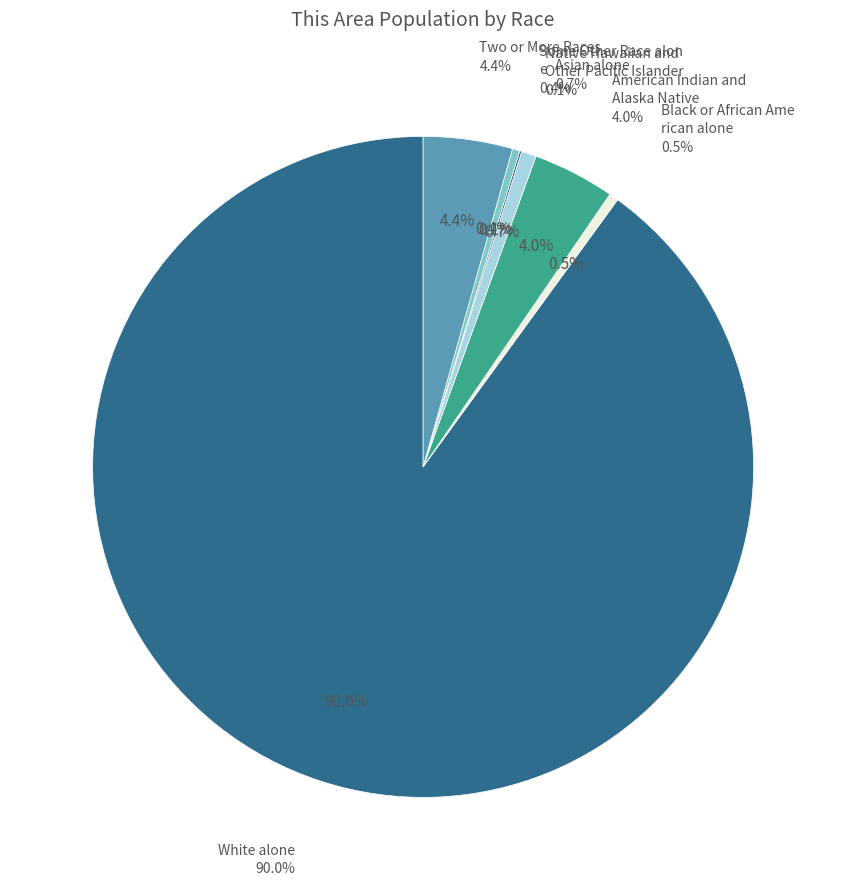

To the nearest percent, what is the combined percentage of Asian alone and Native Hawaiian and Other Pacific Islander?

1%